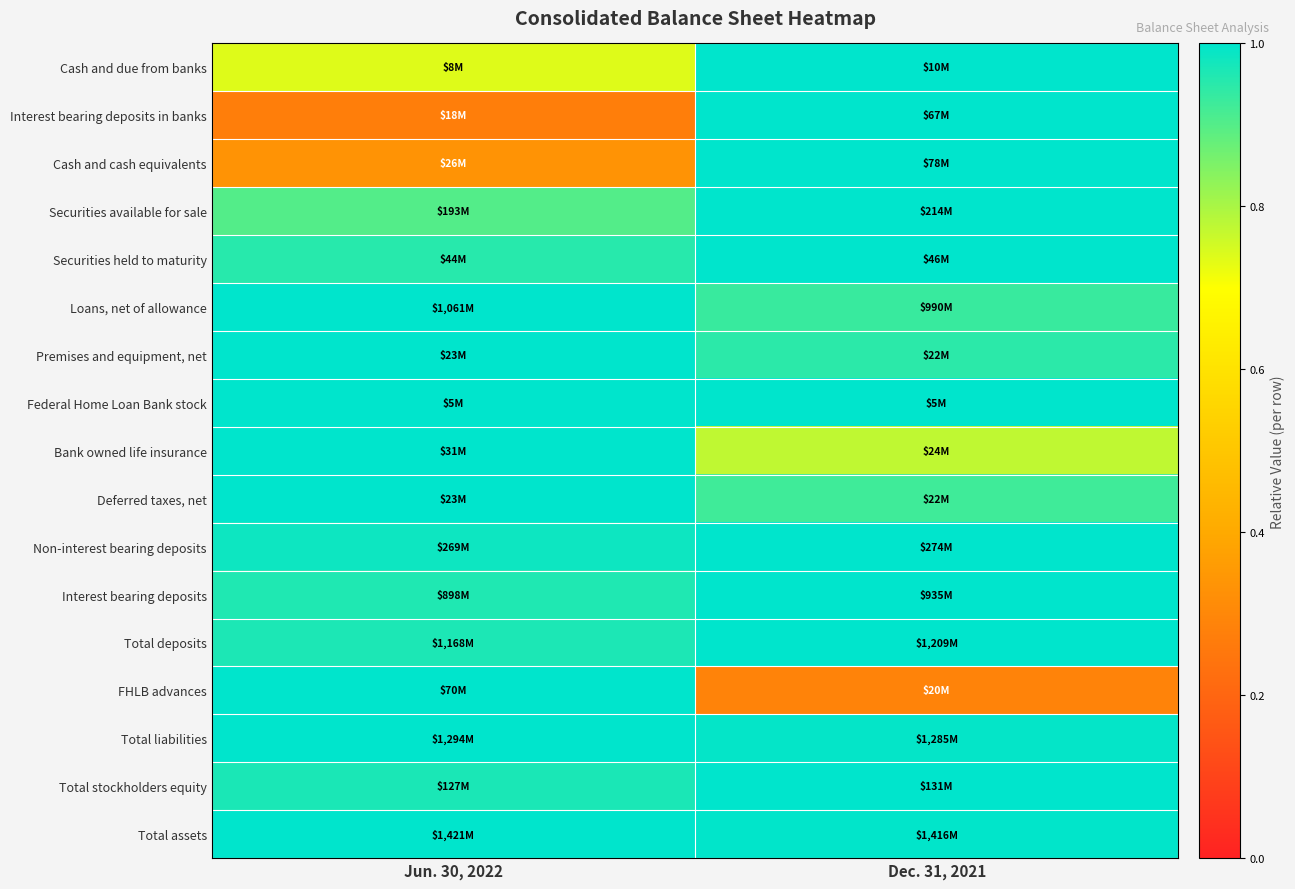

What is the minimum value shown in the chart?

0.3